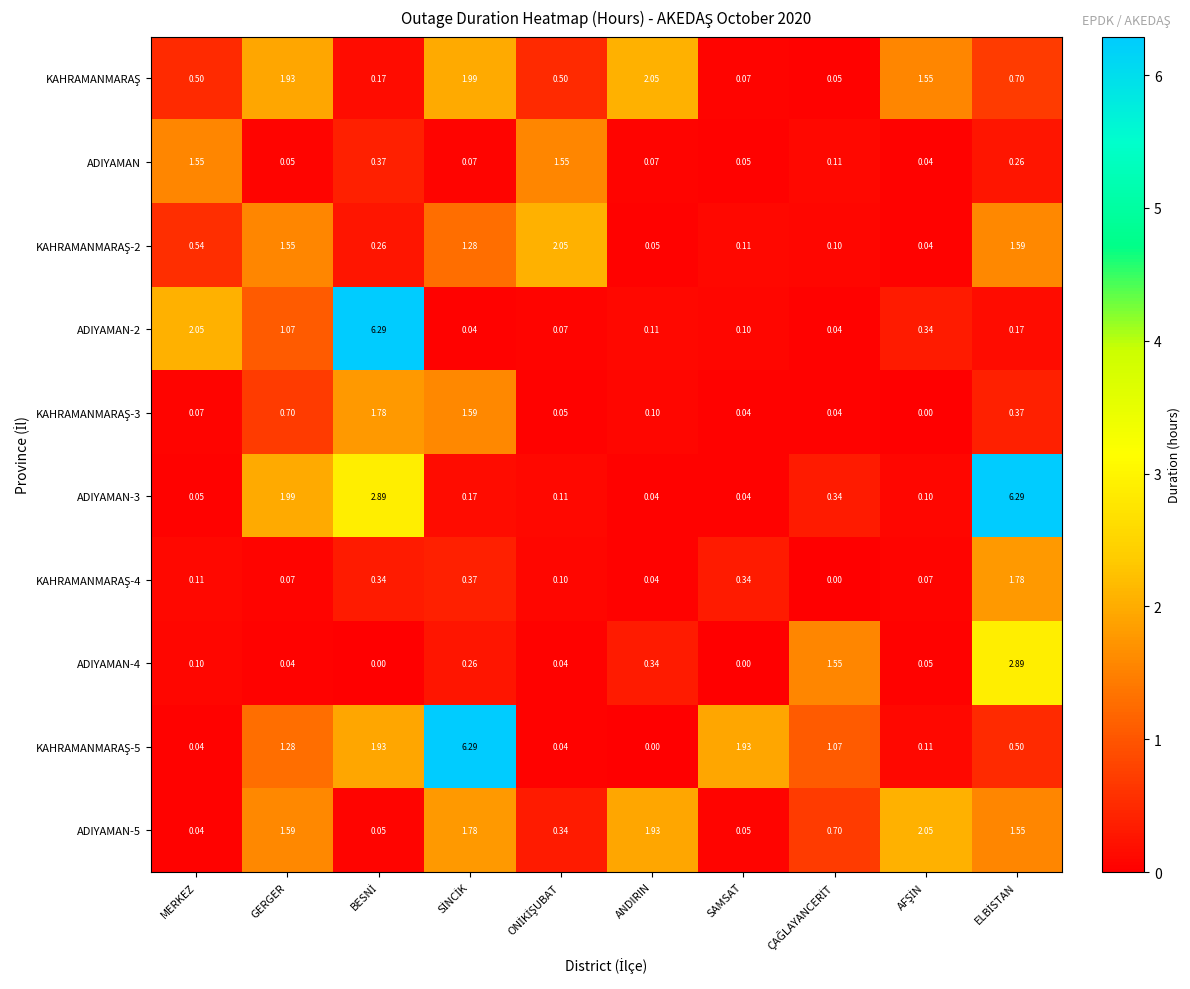

Is the value of ADIYAMAN-4 at ANDIRIN greater than the value of ADIYAMAN at SAMSAT?

Yes